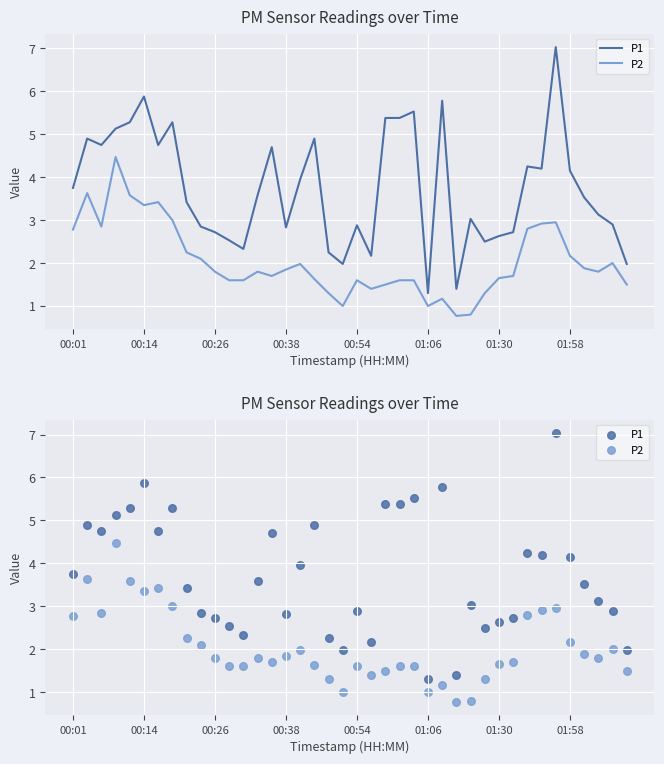

At which category is the sum across all series the highest?

34